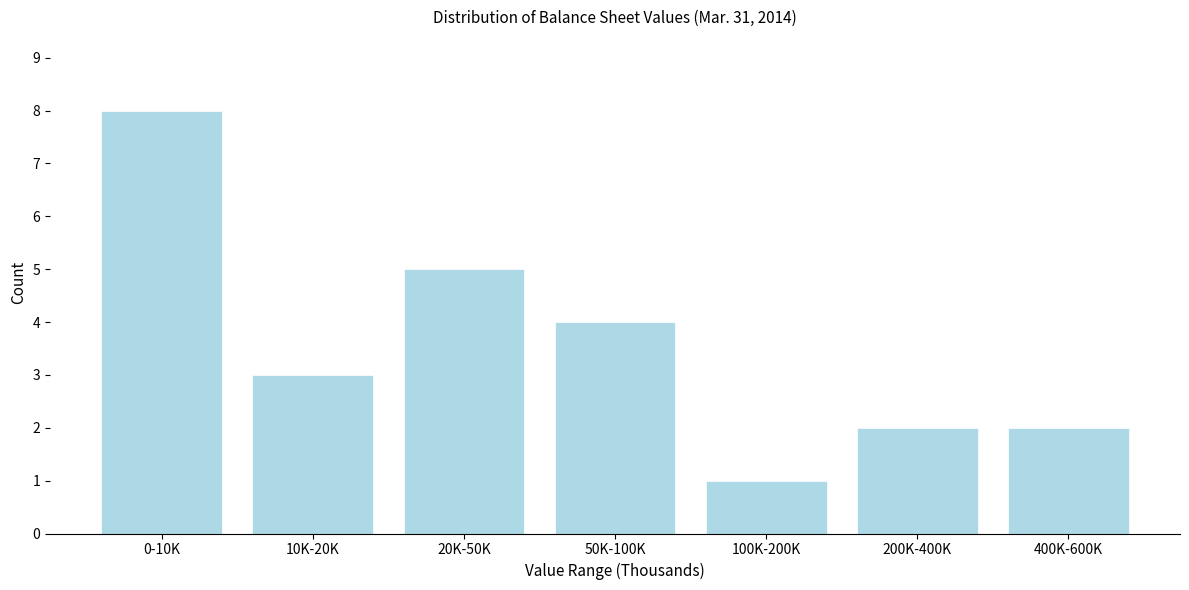

Reading left to right, extract all data points from this chart.

0-10K=8	10K-20K=3	20K-50K=5	50K-100K=4	100K-200K=1	200K-400K=2	400K-600K=2